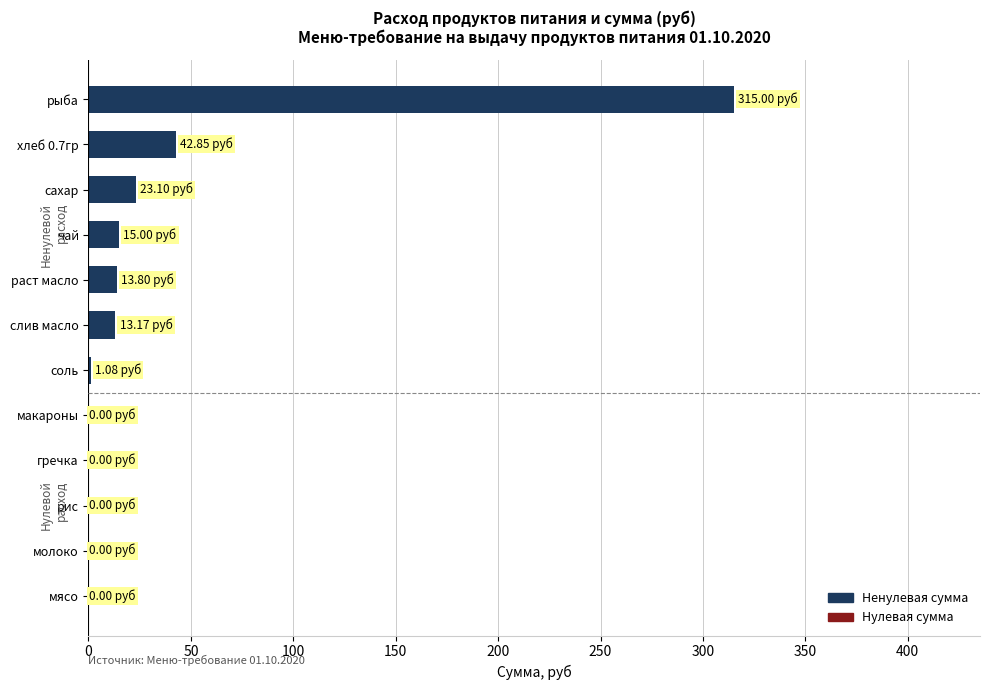

Are the bars grouped side by side (vs. stacked)?

No